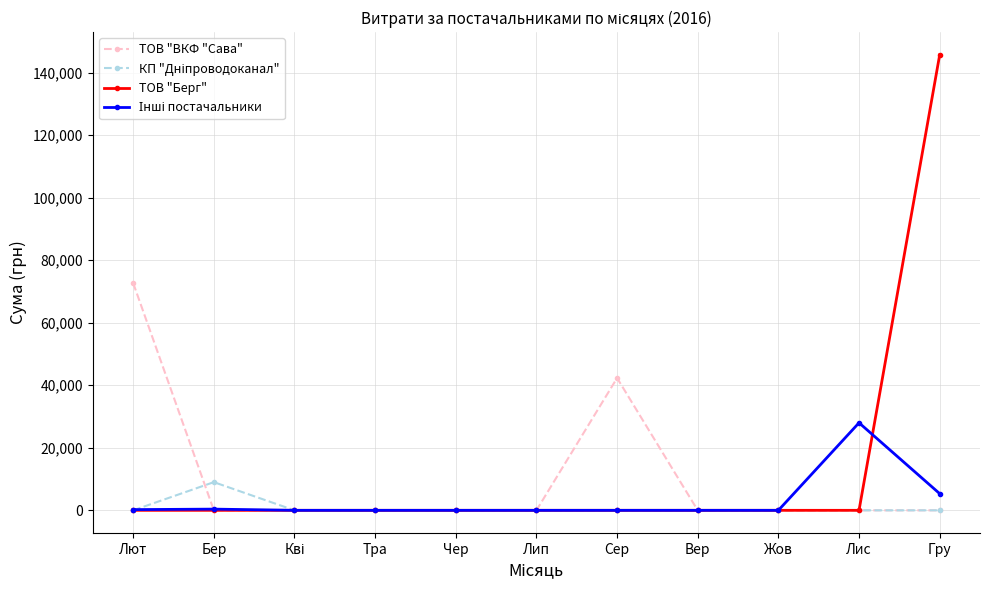

What is the spread (max minus min) of values at Гру?

145693.0